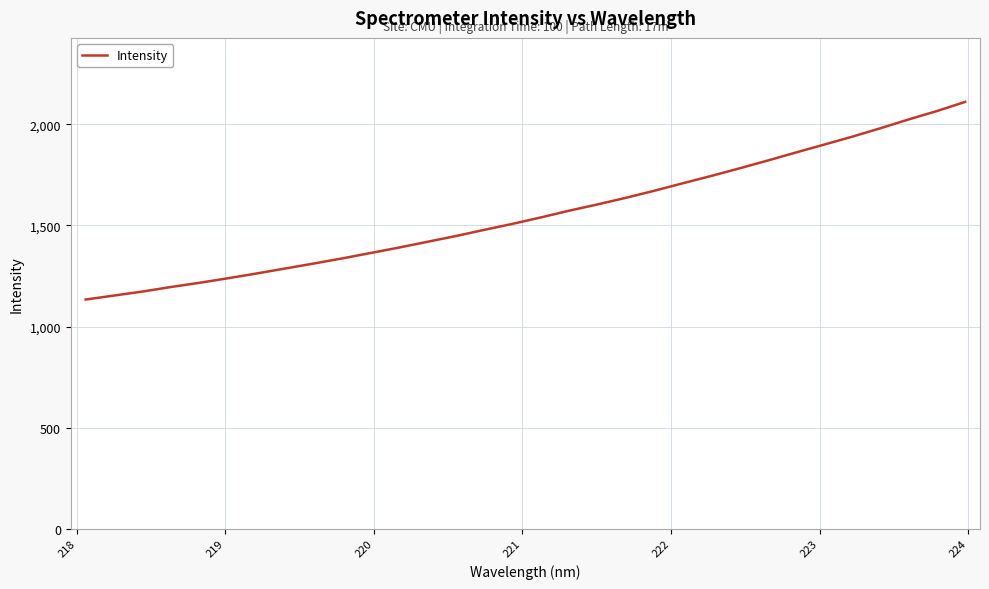

What is the difference between the maximum and minimum values?

977.9